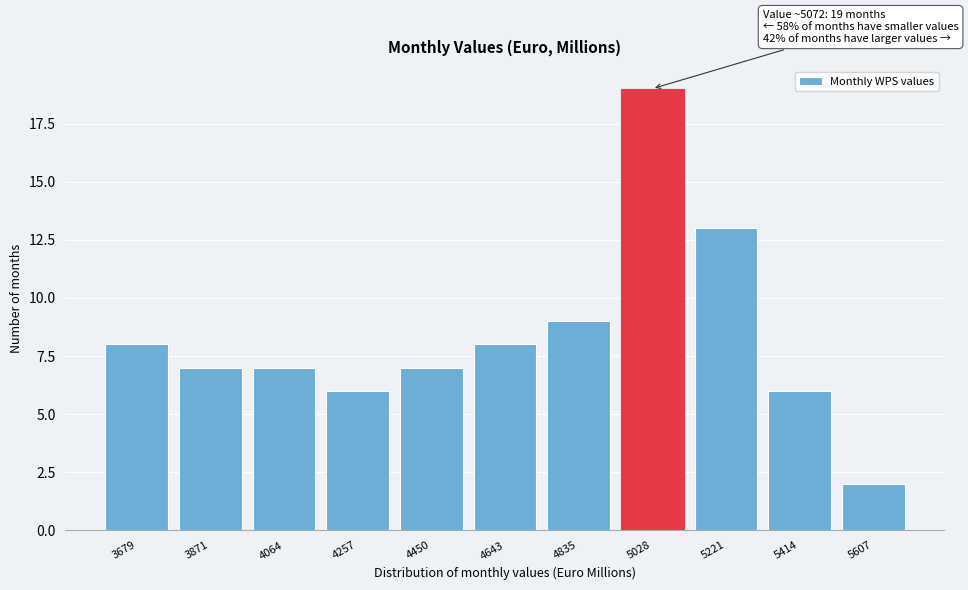

Reading left to right, transcribe all the data shown in this chart.

3679=8	3871=7	4064=7	4257=6	4450=7	4643=8	4835=9	5028=19	5221=13	5414=6	5607=2